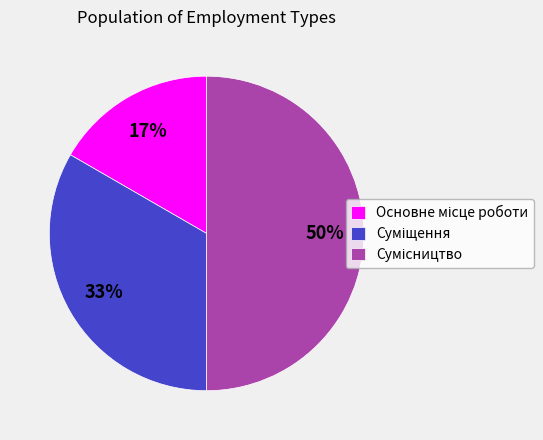

To the nearest percent, what is the average slice percentage?

33%